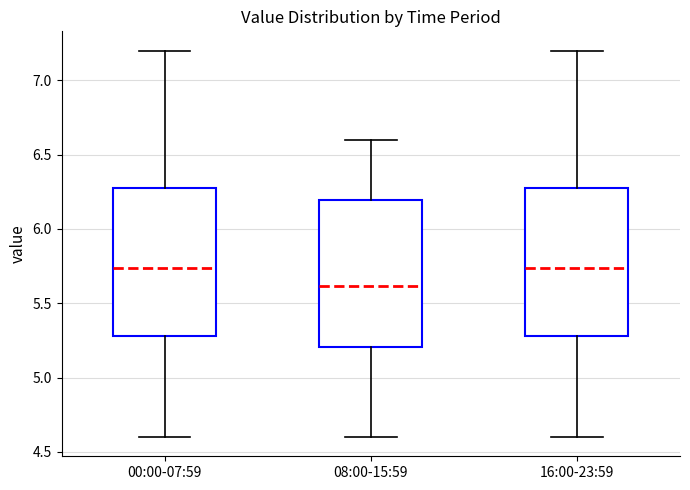

Reading left to right, transcribe this box plot: for each box, give where its median line is, the range the box spans, and where its two whiskers end, as read against the y-axis. The values are not printed on the chart, so give them approximately, as read against the axis.

00:00-07:59: median 5.75, box 5.30 to 6.30, whiskers 4.60 to 7.20
08:00-15:59: median 5.60, box 5.20 to 6.20, whiskers 4.60 to 6.60
16:00-23:59: median 5.75, box 5.30 to 6.30, whiskers 4.60 to 7.20